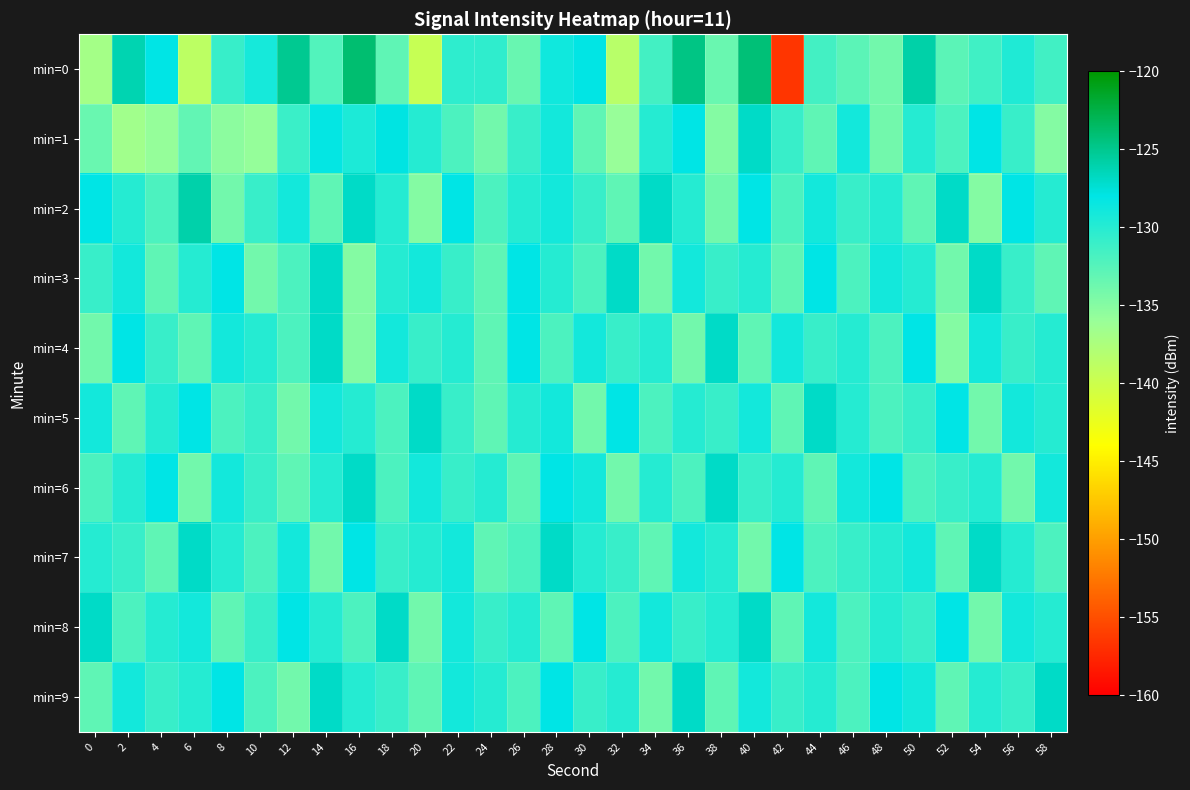

Between 0 and 58, which series saw the biggest shift?

min=9